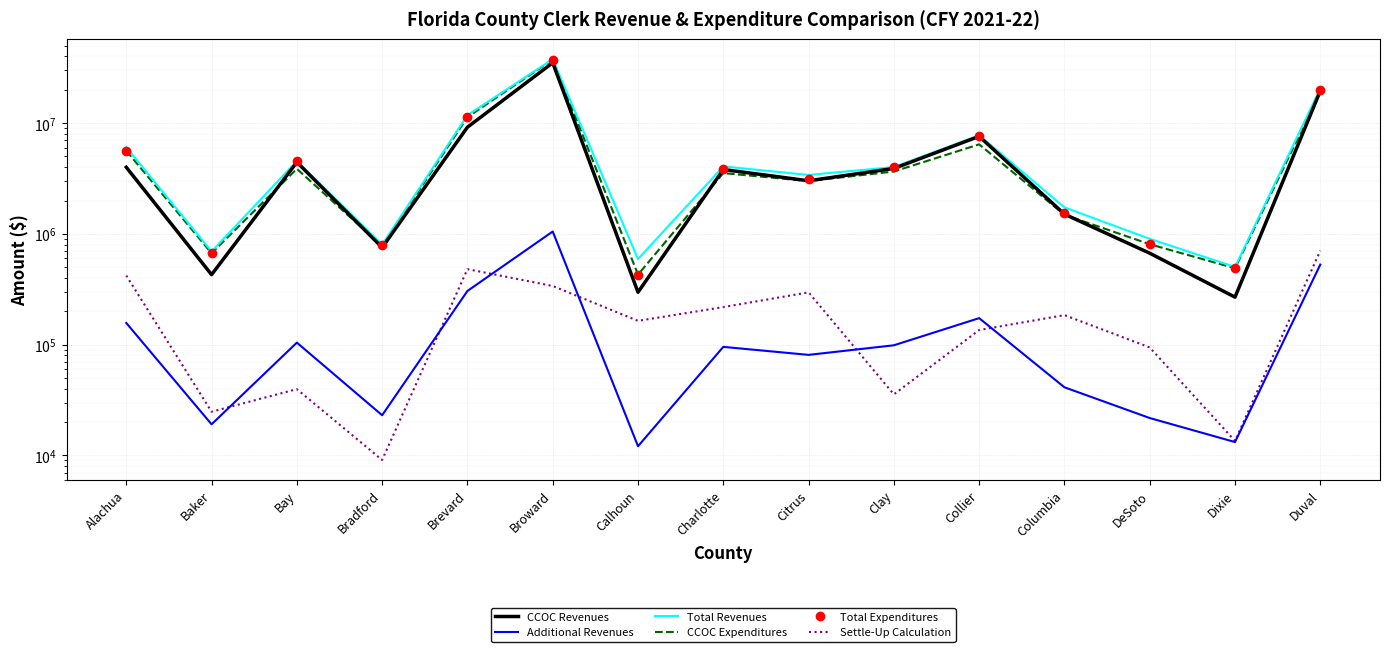

What is the label of the 7th point from the left?

Calhoun